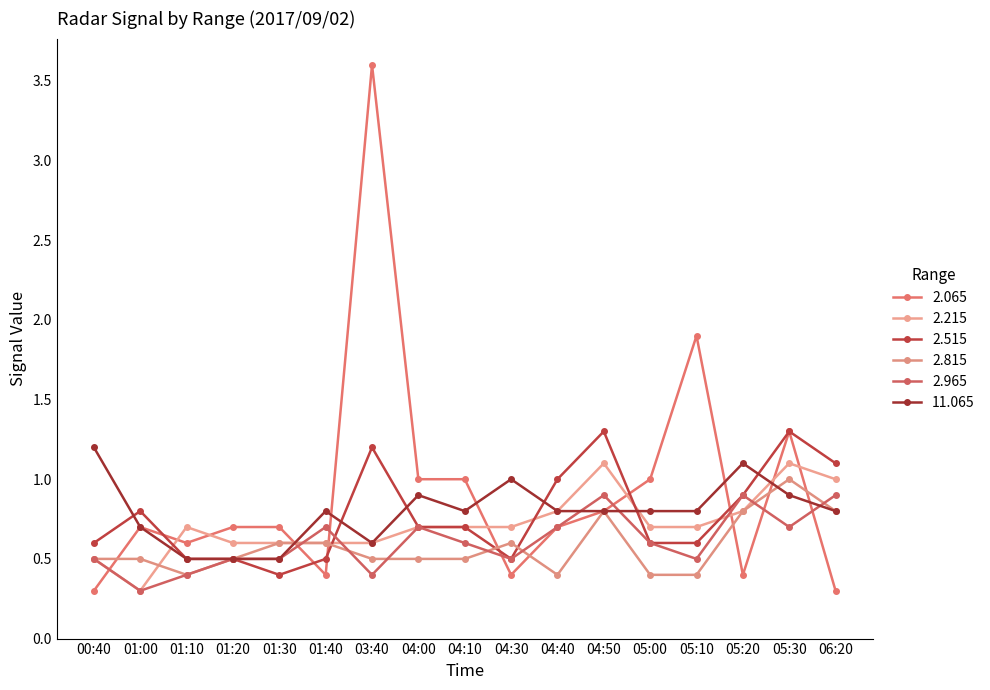

Is this an area chart (filled region under the line)?

No